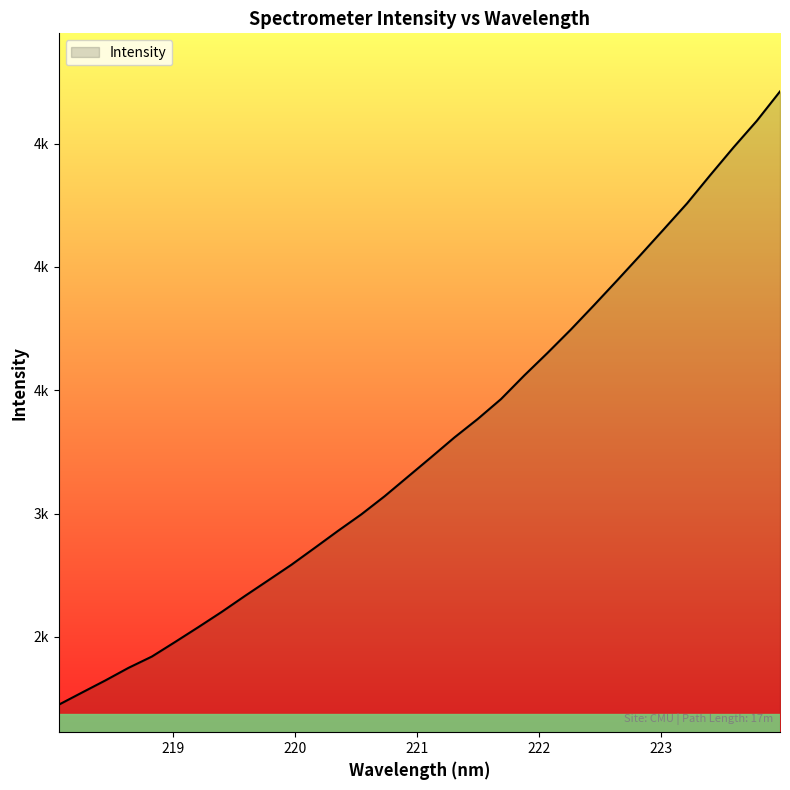

Is this an area chart (filled region under the line)?

Yes